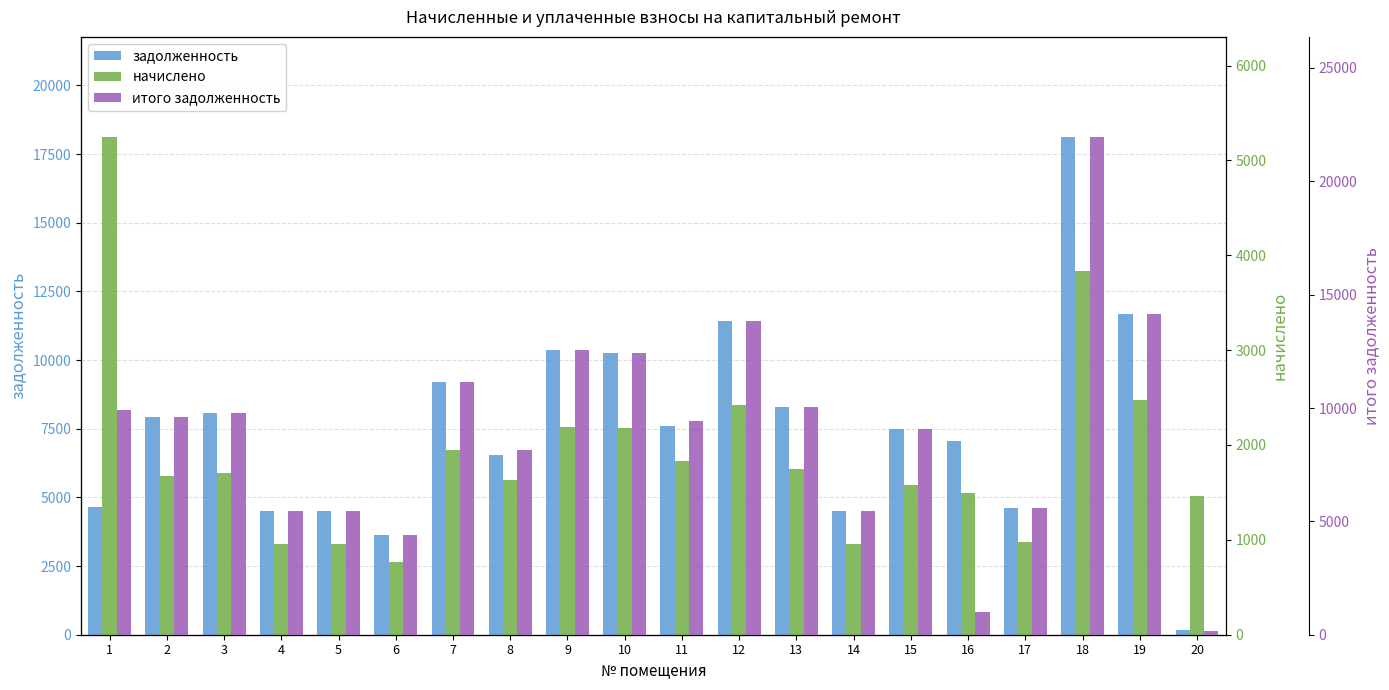

Which has a higher value, 13 or 16?

13